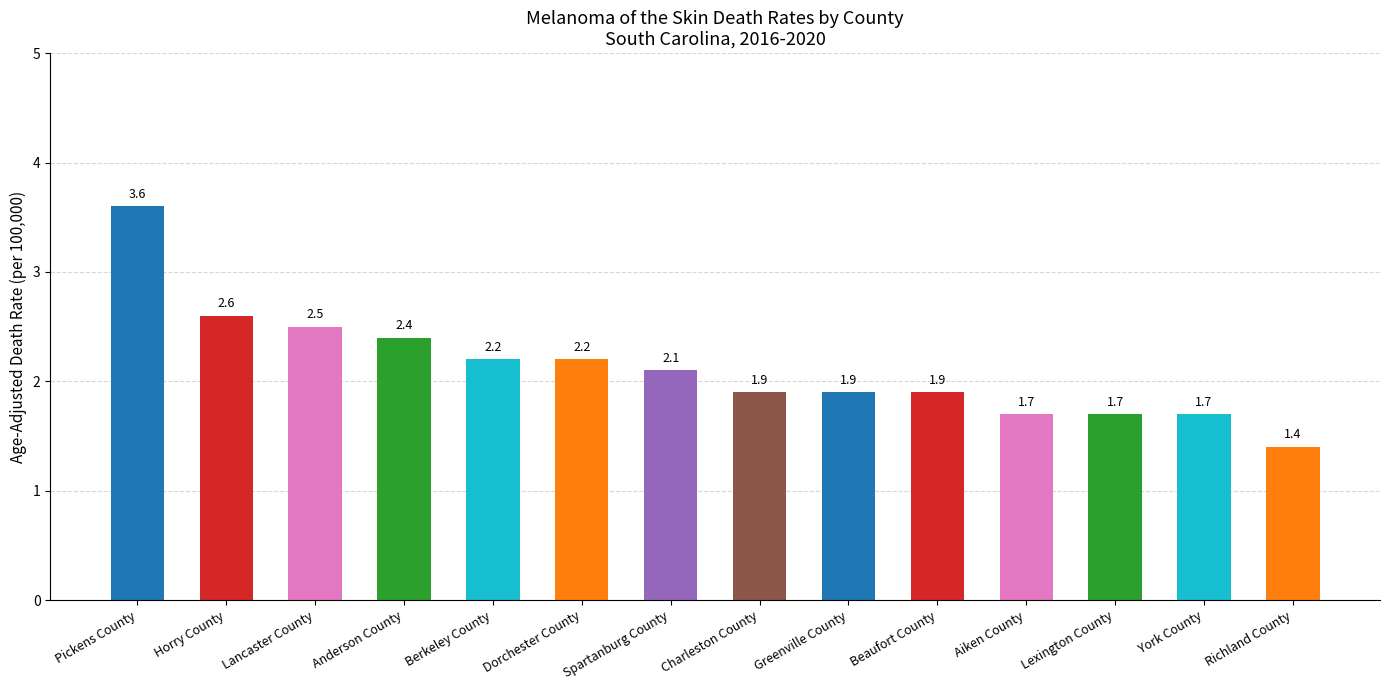

What is the ratio of the value at Richland County to the value at Spartanburg County?

0.7